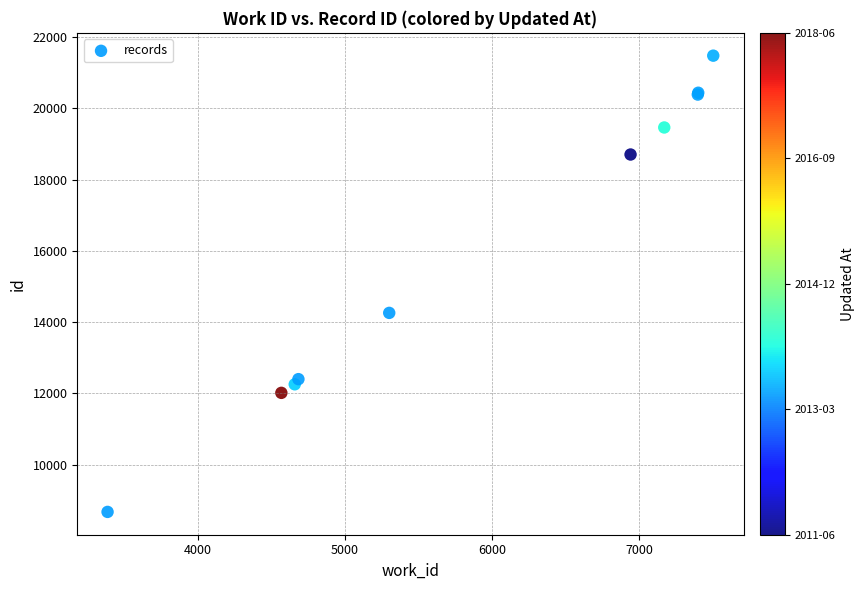

What Y value in the scatter plot is closest to 15074?

14257